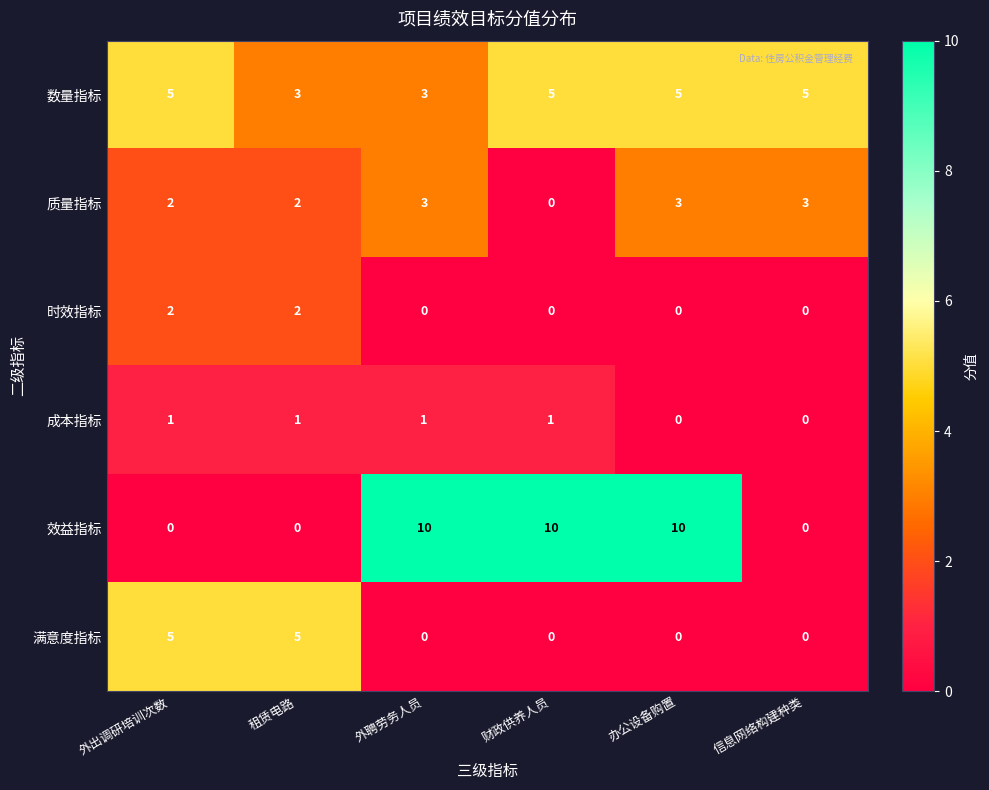

Between 外出调研培训次数 and 办公设备购置, which series saw the biggest shift?

效益指标